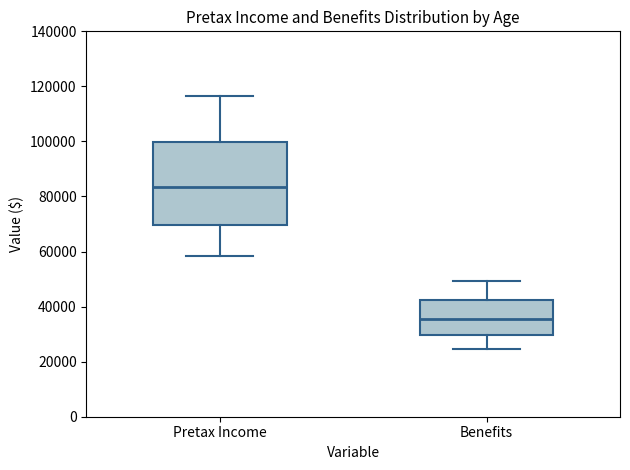

Which box is the tallest, from its lower edge to its upper edge?

Pretax Income